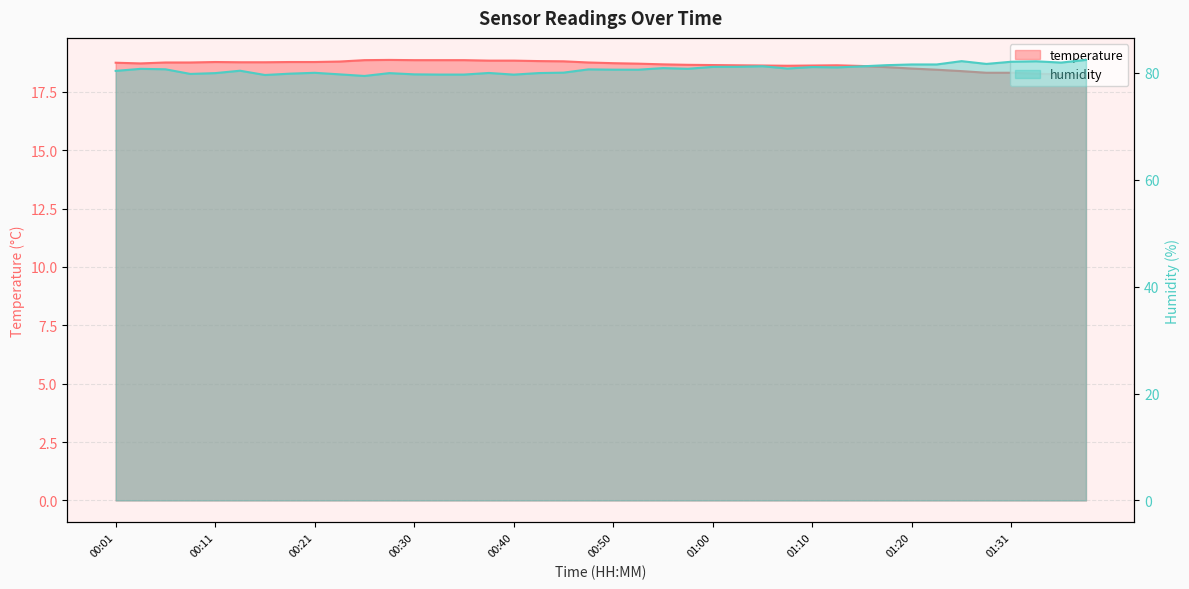

What is the maximum value for temperature?

18.9